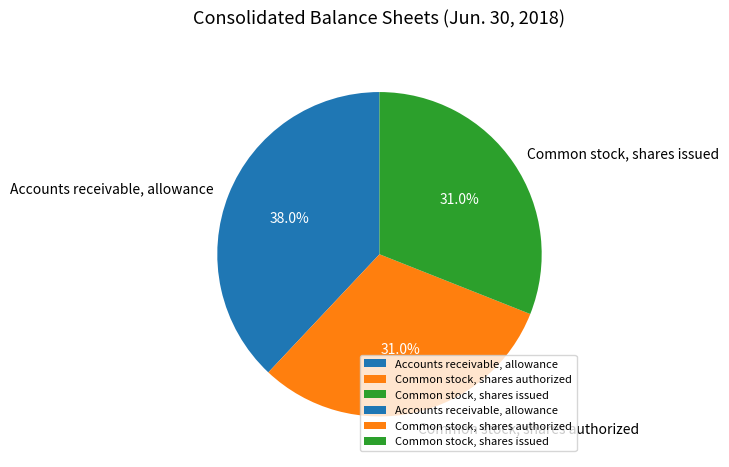

Which slice is the largest?

Accounts receivable, allowance